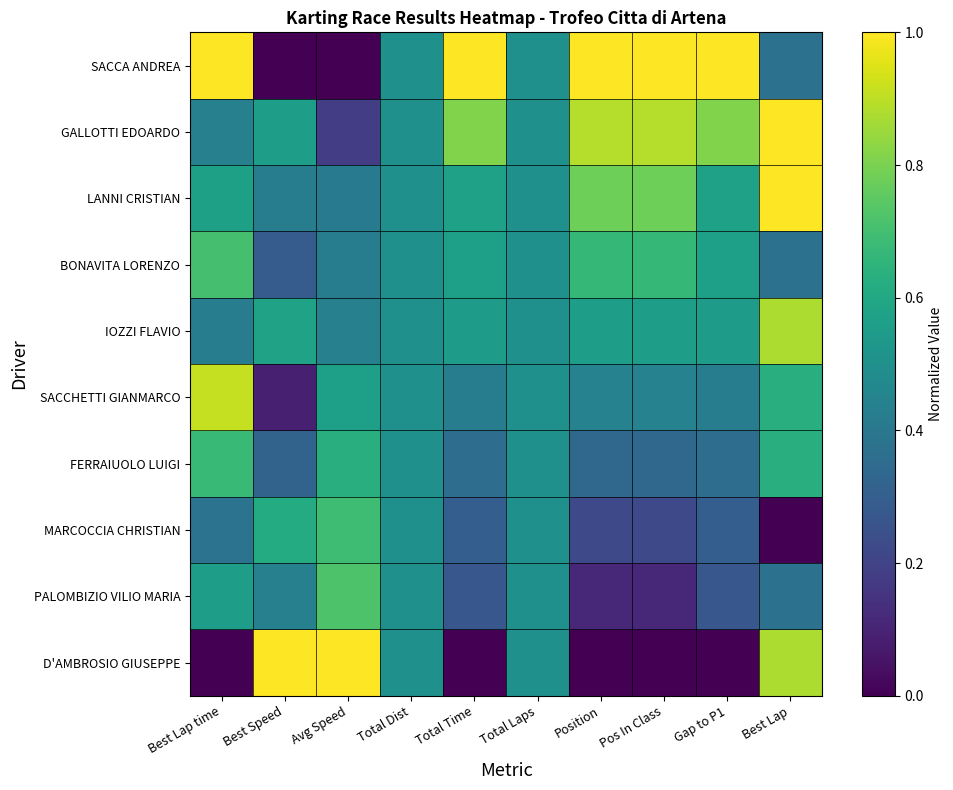

Reading left to right, transcribe all the data shown in this chart.

D'AMBROSIO GIUSEPPE: Best Lap time=0.0	Best Speed=1.0	Avg Speed=1.0	Total Dist=0.5	Total Time=0.0	Total Laps=0.5	Position=0.0	Pos In Class=0.0	Gap to P1=0.0	Best Lap=0.9
PALOMBIZIO VILIO MARIA: Best Lap time=0.6	Best Speed=0.4	Avg Speed=0.7	Total Dist=0.5	Total Time=0.3	Total Laps=0.5	Position=0.1	Pos In Class=0.1	Gap to P1=0.3	Best Lap=0.4
MARCOCCIA CHRISTIAN: Best Lap time=0.4	Best Speed=0.6	Avg Speed=0.7	Total Dist=0.5	Total Time=0.3	Total Laps=0.5	Position=0.2	Pos In Class=0.2	Gap to P1=0.3	Best Lap=0.0
FERRAIUOLO LUIGI: Best Lap time=0.7	Best Speed=0.3	Avg Speed=0.6	Total Dist=0.5	Total Time=0.4	Total Laps=0.5	Position=0.3	Pos In Class=0.3	Gap to P1=0.4	Best Lap=0.6
SACCHETTI GIANMARCO: Best Lap time=0.9	Best Speed=0.1	Avg Speed=0.6	Total Dist=0.5	Total Time=0.4	Total Laps=0.5	Position=0.4	Pos In Class=0.4	Gap to P1=0.4	Best Lap=0.6
IOZZI FLAVIO: Best Lap time=0.4	Best Speed=0.6	Avg Speed=0.4	Total Dist=0.5	Total Time=0.6	Total Laps=0.5	Position=0.6	Pos In Class=0.6	Gap to P1=0.6	Best Lap=0.9
BONAVITA LORENZO: Best Lap time=0.7	Best Speed=0.3	Avg Speed=0.4	Total Dist=0.5	Total Time=0.6	Total Laps=0.5	Position=0.7	Pos In Class=0.7	Gap to P1=0.6	Best Lap=0.4
LANNI CRISTIAN: Best Lap time=0.6	Best Speed=0.4	Avg Speed=0.4	Total Dist=0.5	Total Time=0.6	Total Laps=0.5	Position=0.8	Pos In Class=0.8	Gap to P1=0.6	Best Lap=1.0
GALLOTTI EDOARDO: Best Lap time=0.4	Best Speed=0.6	Avg Speed=0.2	Total Dist=0.5	Total Time=0.8	Total Laps=0.5	Position=0.9	Pos In Class=0.9	Gap to P1=0.8	Best Lap=1.0
SACCA ANDREA: Best Lap time=1.0	Best Speed=0.0	Avg Speed=0.0	Total Dist=0.5	Total Time=1.0	Total Laps=0.5	Position=1.0	Pos In Class=1.0	Gap to P1=1.0	Best Lap=0.4